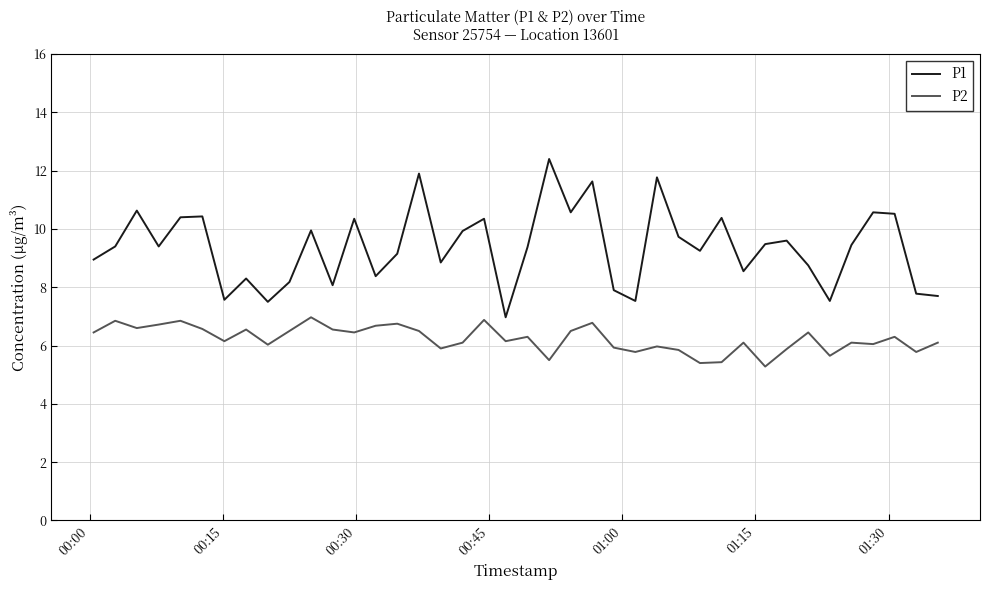

True or false: P1 and P2 intersect in this chart.

False